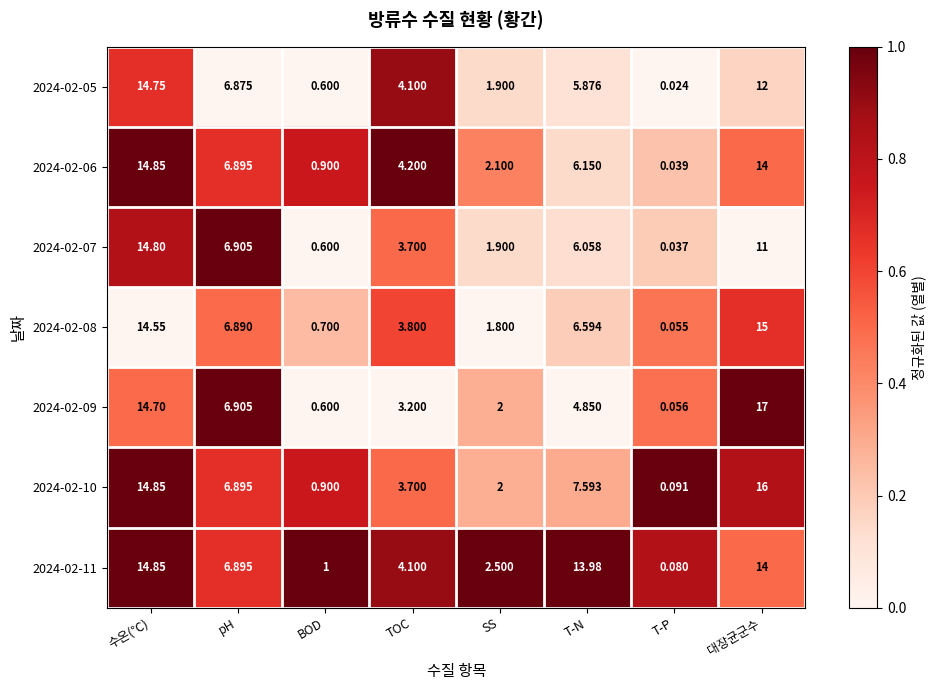

Rank the series at T-N from lowest to highest value.

2024-02-09, 2024-02-05, 2024-02-07, 2024-02-06, 2024-02-08, 2024-02-10, 2024-02-11